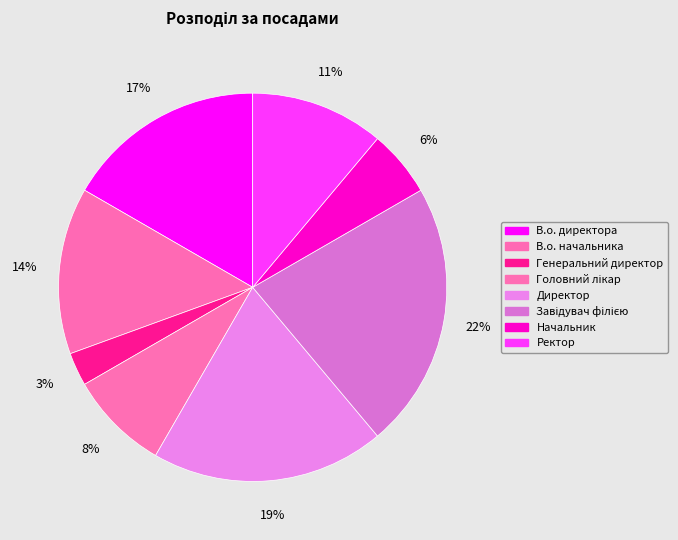

How many slices are in this pie chart?

8